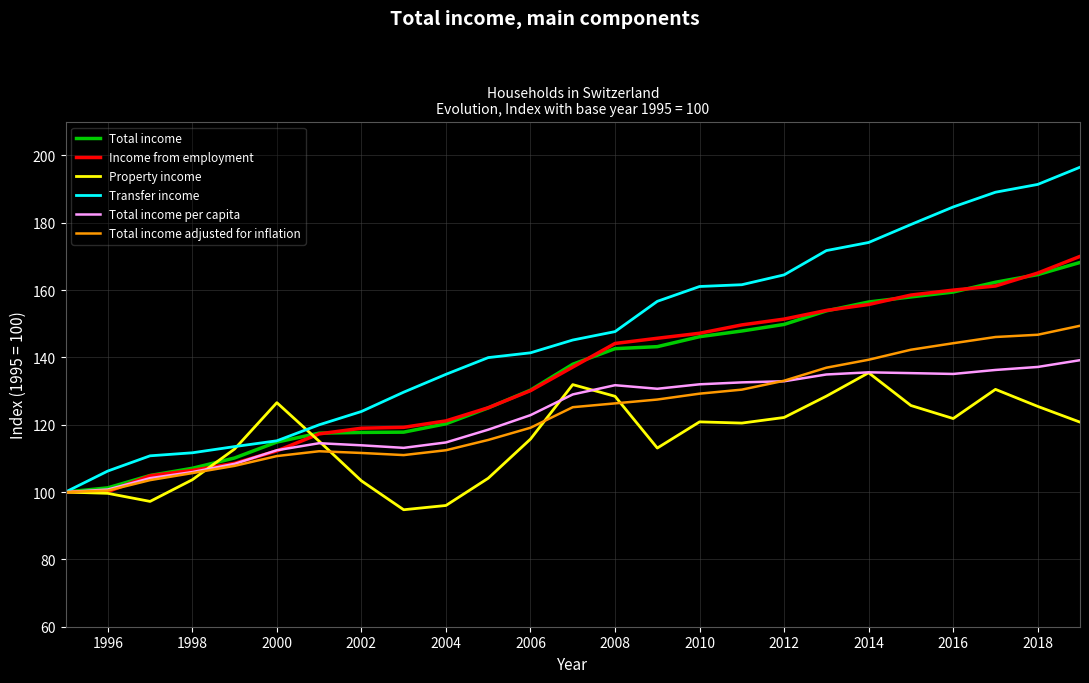

Reading left to right, list all the values displayed in this chart.

Total income: 100.0	101.2	104.9	107.1	110.1	114.9	117.5	117.7	117.8	120.3	125.0	130.3	138.0	142.6	143.2	146.1	147.8	149.8	153.8	156.4	158.0	159.4	162.3	164.6	168.2
Income from employment: 100.0	100.1	104.8	106.4	108.5	112.2	117.3	119.0	119.2	121.1	125.0	130.1	137.1	144.1	145.7	147.2	149.6	151.4	153.9	155.7	158.5	160.0	161.2	165.0	170.0
Property income: 100.0	99.6	97.2	103.7	112.8	126.5	115.1	103.3	94.7	96.0	104.1	115.7	131.9	128.4	113.1	120.8	120.5	122.2	128.5	135.4	125.7	121.8	130.5	125.4	120.8
Transfer income: 100.0	106.2	110.8	111.7	113.5	115.2	120.0	123.9	129.7	135.0	139.9	141.4	145.2	147.7	156.6	161.1	161.6	164.5	171.7	174.1	179.5	184.7	189.1	191.4	196.5
Total income per capita: 100.0	100.8	104.1	105.9	108.4	112.4	114.5	113.9	113.1	114.7	118.5	122.8	129.0	131.7	130.7	132.0	132.6	132.9	134.9	135.6	135.3	135.1	136.3	137.2	139.2
Total income adjusted for inflation: 100.0	100.4	103.5	105.6	107.8	110.7	112.1	111.6	111.0	112.4	115.5	119.1	125.2	126.3	127.5	129.2	130.4	133.1	136.9	139.3	142.3	144.2	146.1	146.7	149.4